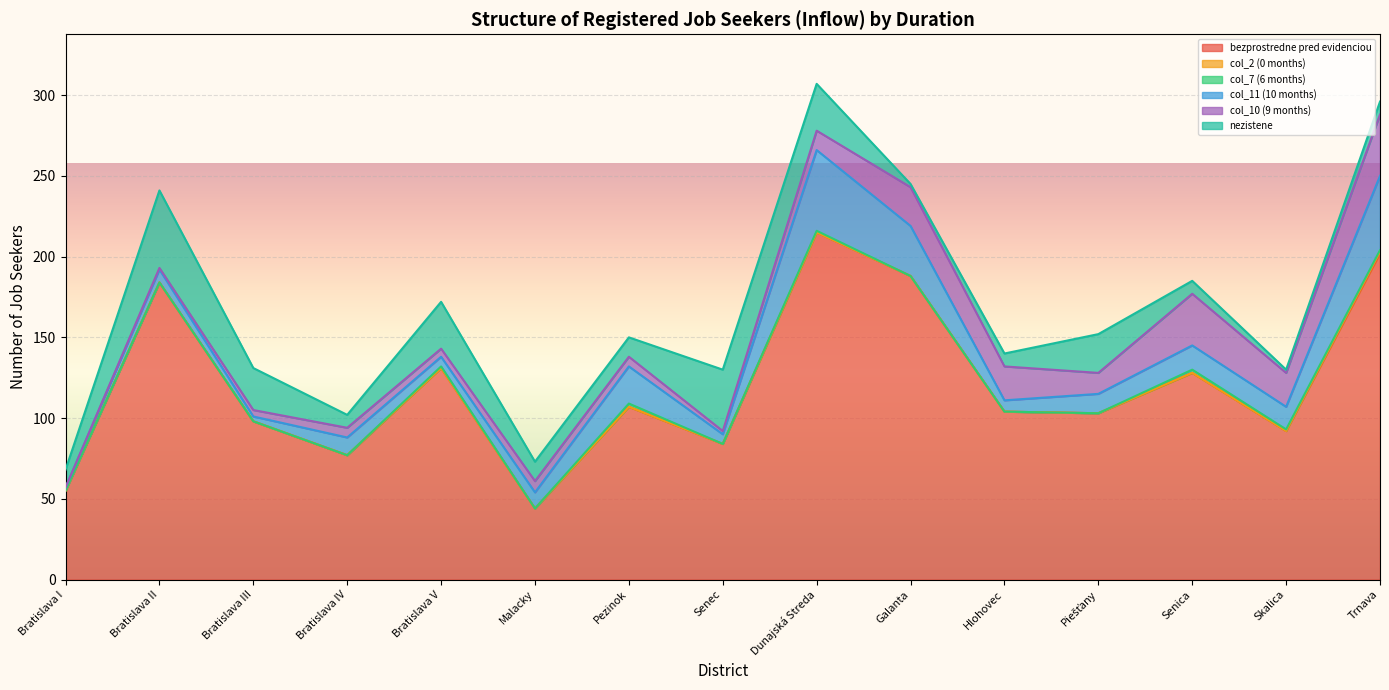

What is the label of the 12th point from the right?

Bratislava IV